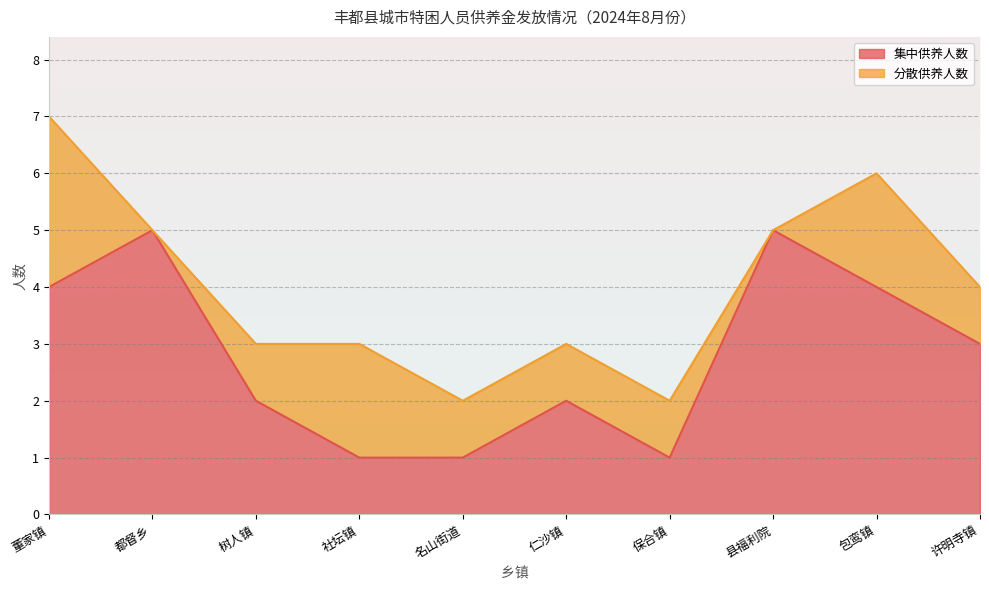

Reading left to right, transcribe all the data shown in this chart.

董家镇=4	都督乡=5	树人镇=2	社坛镇=1	名山街道=1	仁沙镇=2	保合镇=1	县福利院=5	包鸾镇=4	许明寺镇=3